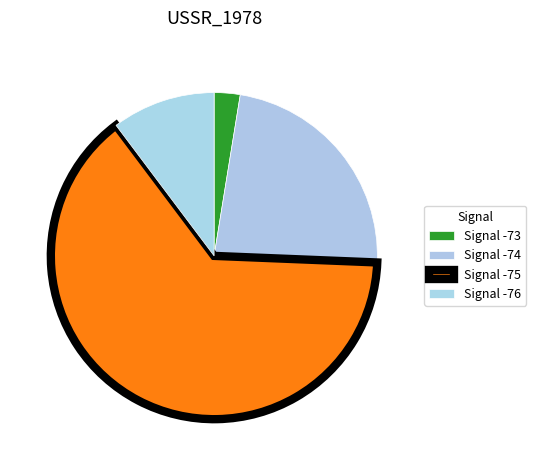

How many slices are in this pie chart?

4